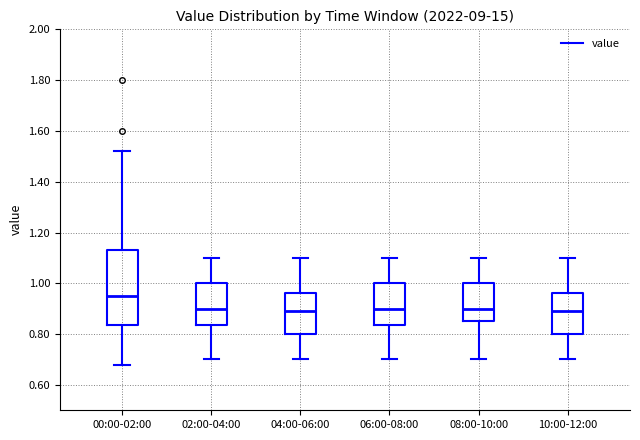

Comparing the boxes themselves (not the whiskers), which one is the tallest?

00:00-02:00